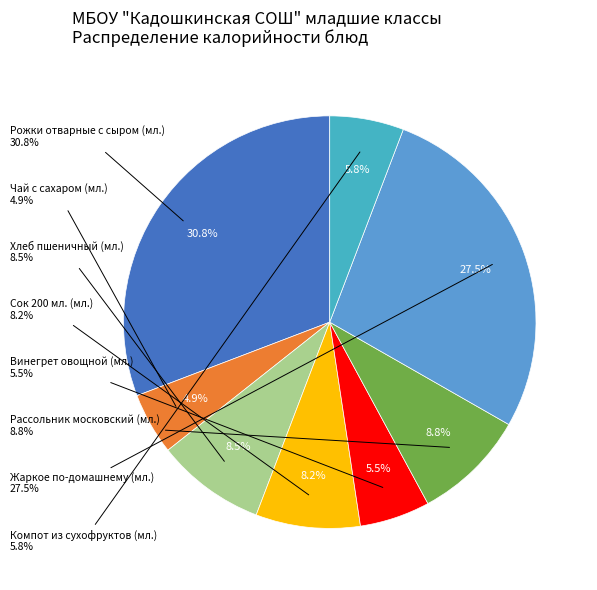

True or false: Хлеб пшеничный (мл.) accounts for 15% of the total.

False